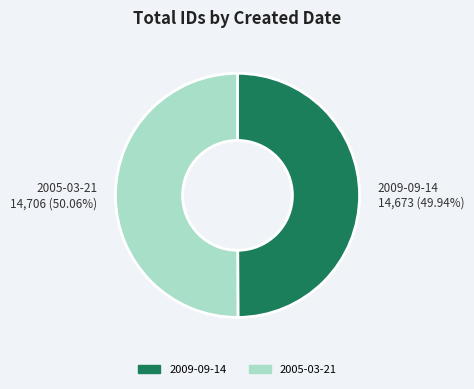

How many segments does this pie chart have?

2